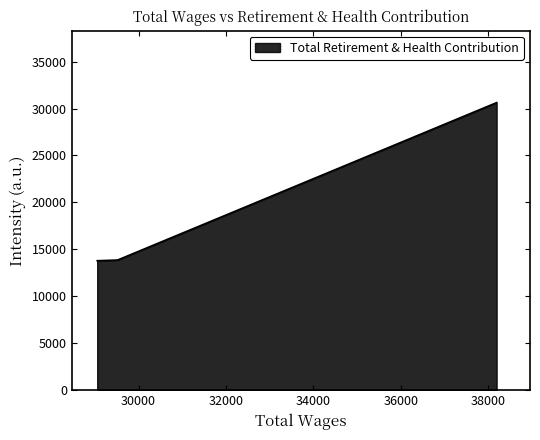

What is the maximum value shown in the chart?

30629.0